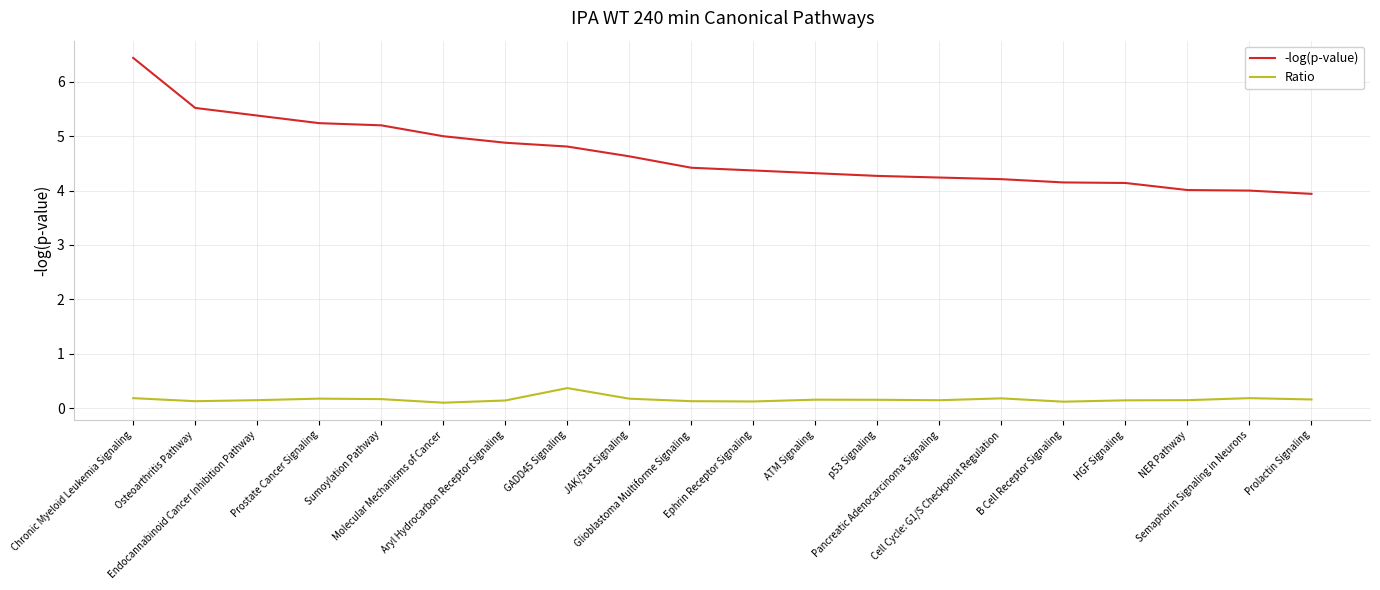

True or false: -log(p-value) and Ratio cross at least once.

False